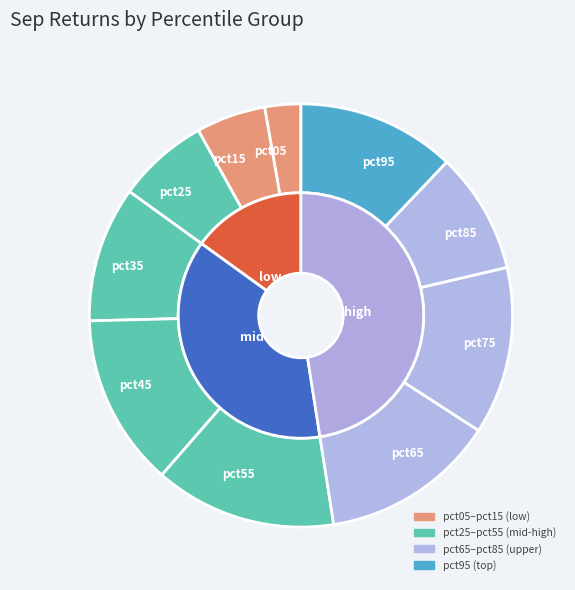

The pct95 slice represents 25% of the pie. True or false?

False